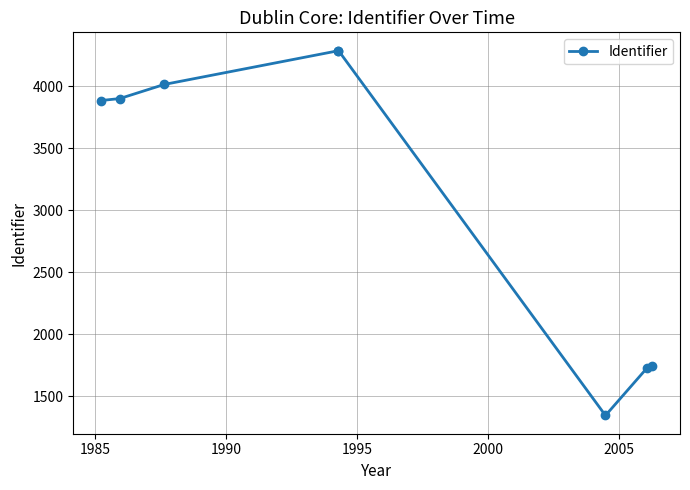

Approximately how many times larger is the value at 1990 compared to 1985?

1.0